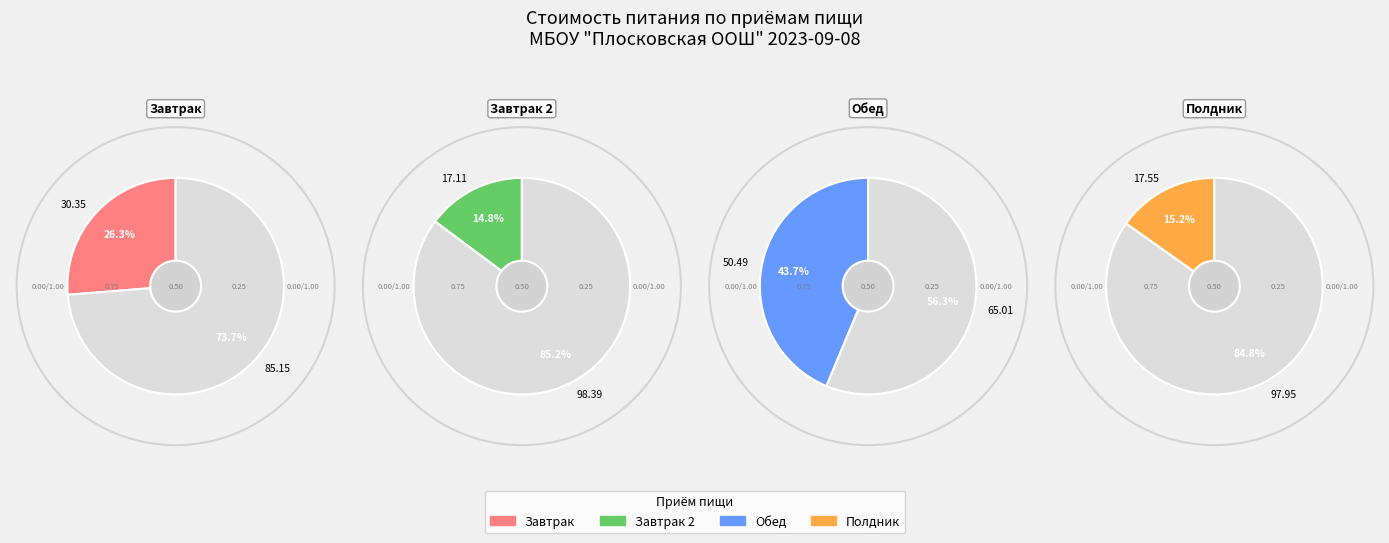

The 1 slice represents 15% of the pie. True or false?

True